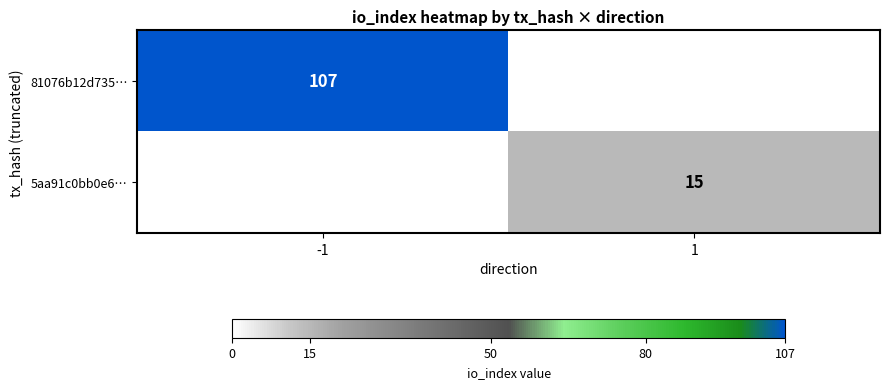

The 5aa91c0bb0e6… series shows 15 at 1. True or false?

True